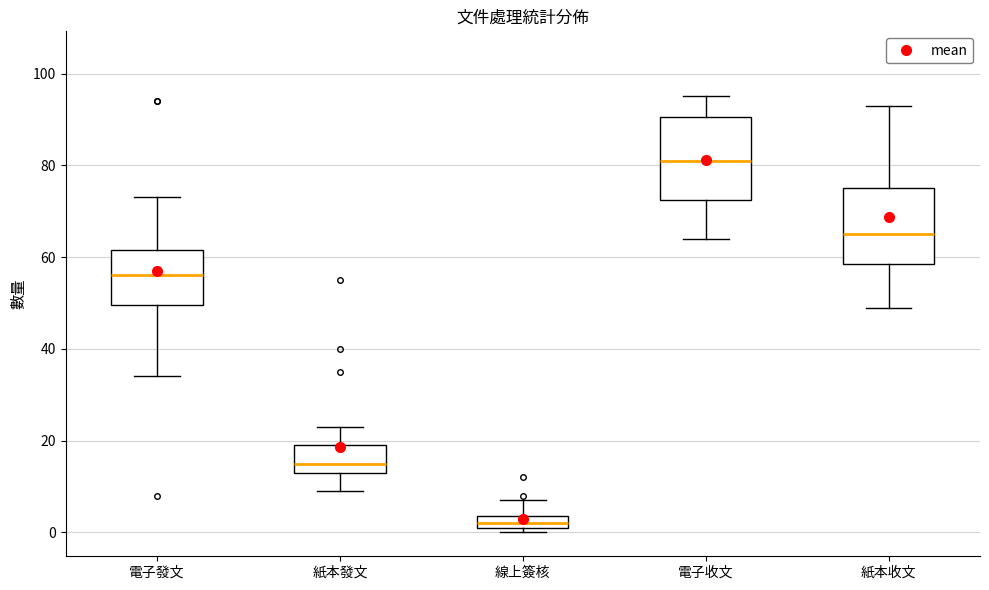

Where is the lower edge of the box for 紙本收文 on the y-axis? The values are not printed on the chart, so give them approximately, as read against the axis.

58